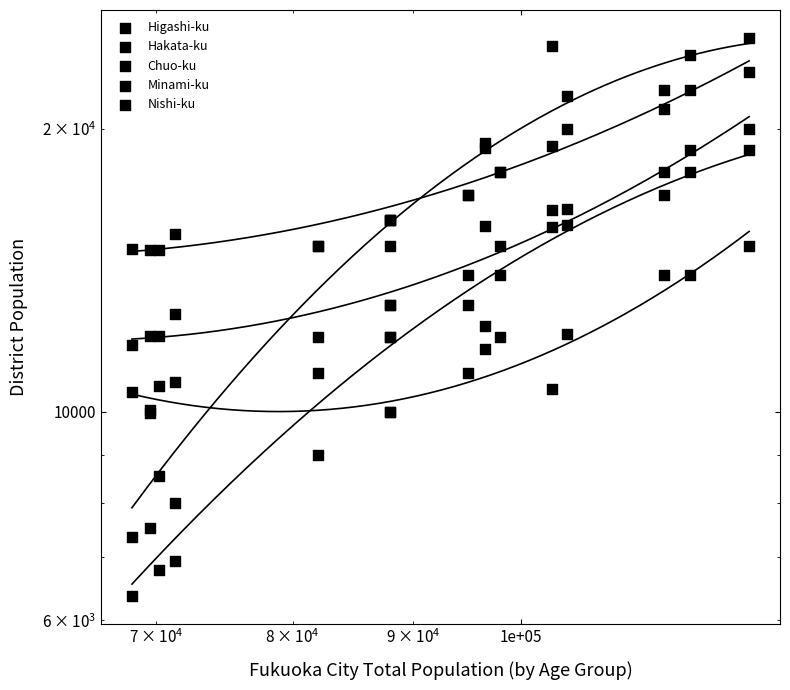

Which series reaches the maximum Y coordinate?

Hakata-ku